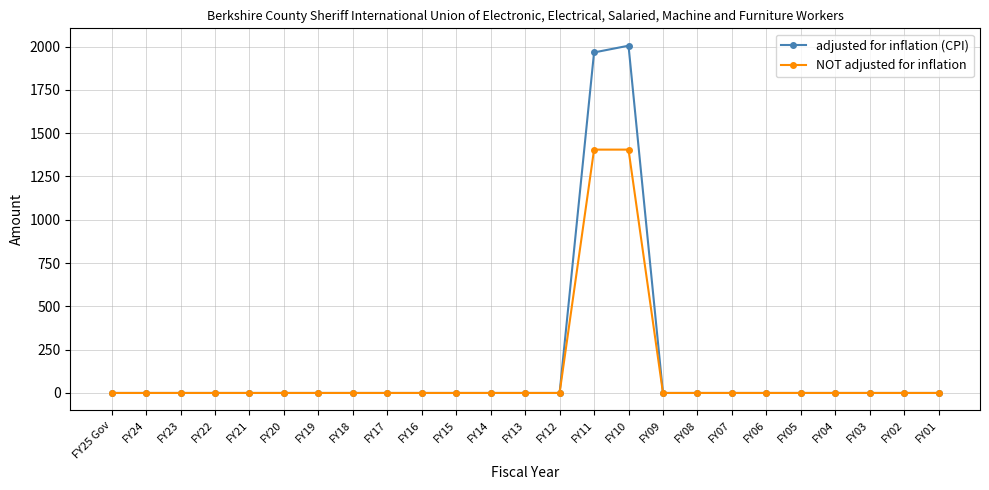

What is the label of the 24th point from the left?

FY02